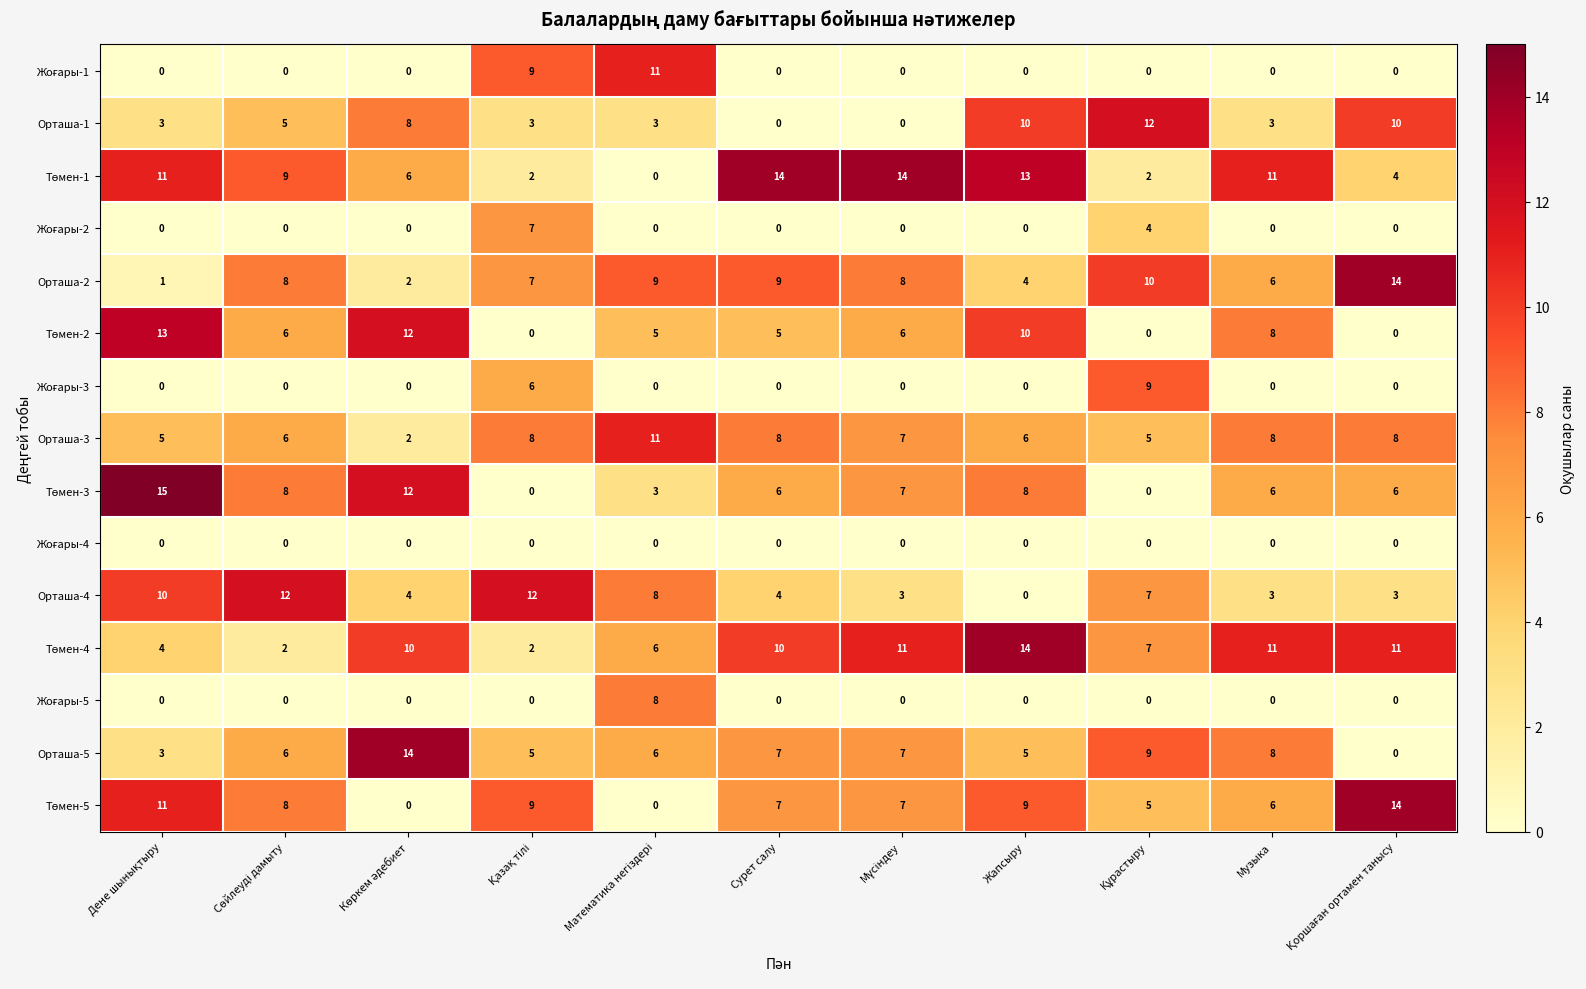

Is it true that Орташа-4 equals 0 at Жапсыру?

True